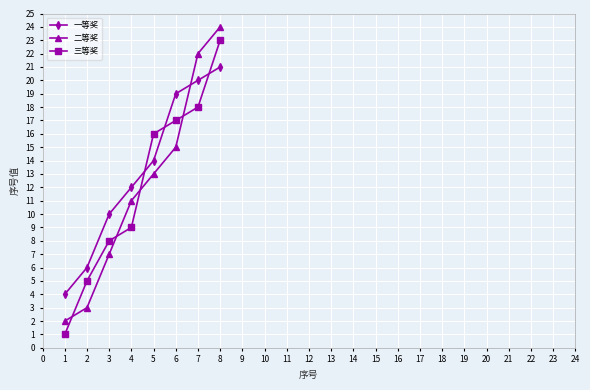

True or false: 二等奖 and 三等奖 cross at least once.

True